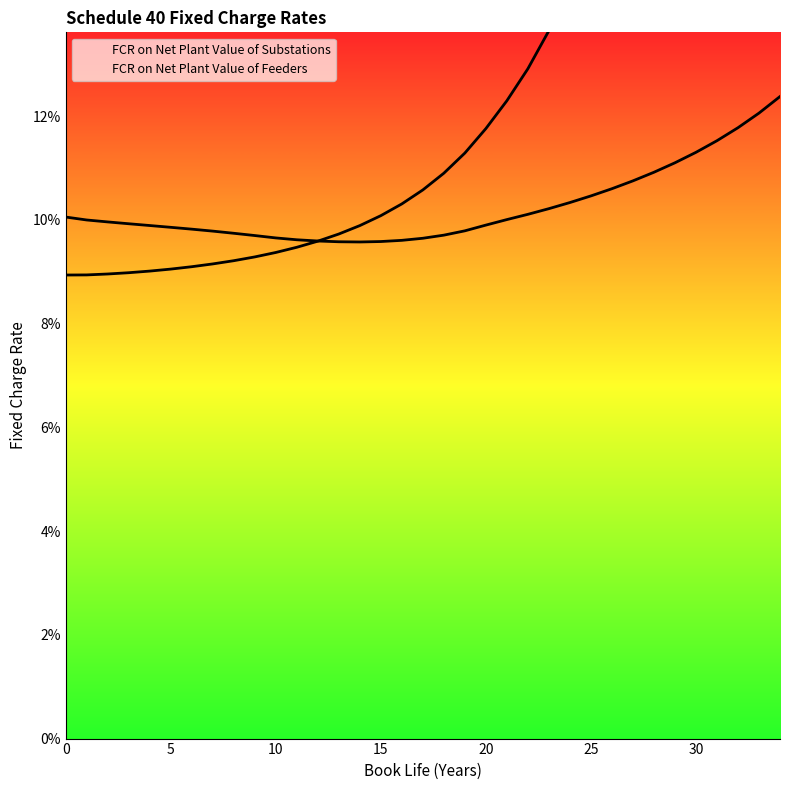

What is the difference between the maximum and minimum values in the FCR on Net Plant Value of Substations series?

2.0